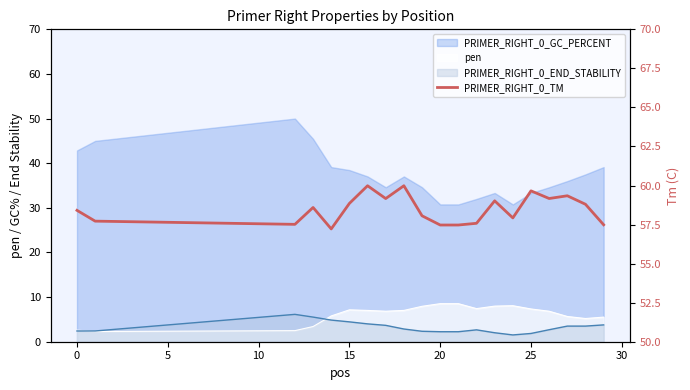

How many values are below 58?

8